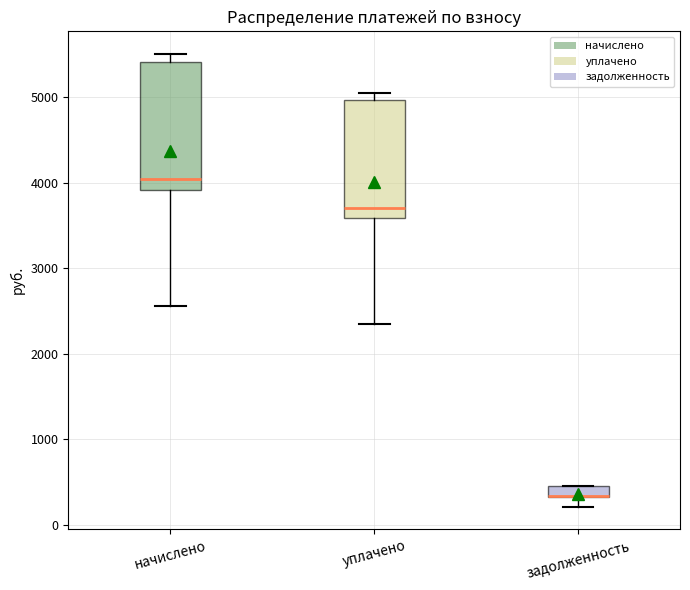

Comparing the boxes themselves (not the whiskers), which one is the tallest?

начислено